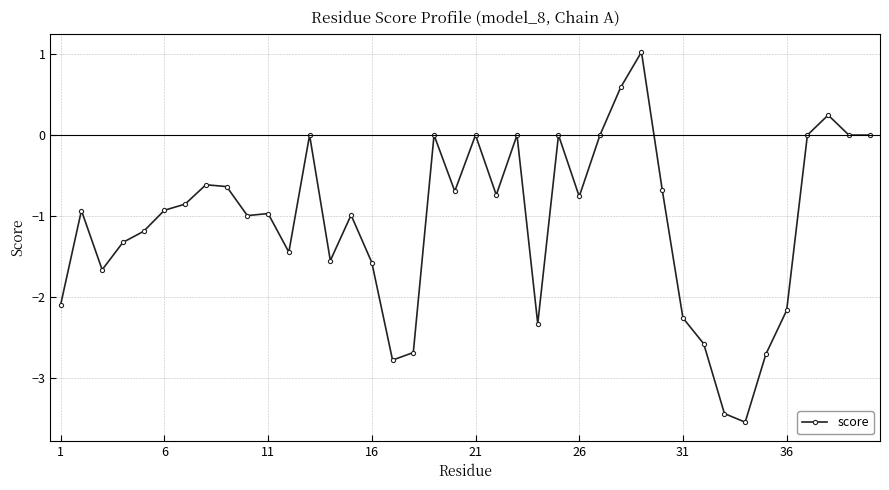

True or false: the data has more than 2 interior local peaks.

True